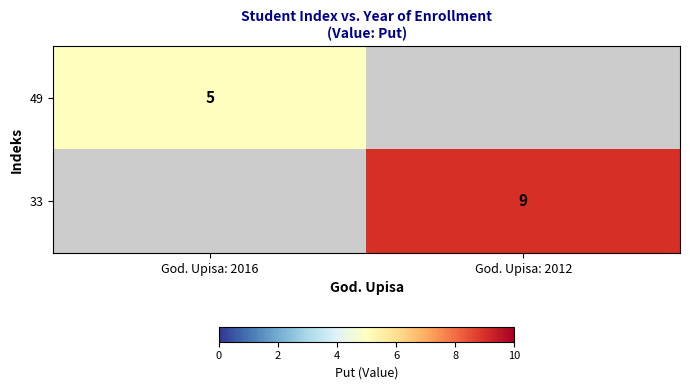

The value of 33 at God. Upisa: 2012 is 9. True or false?

True